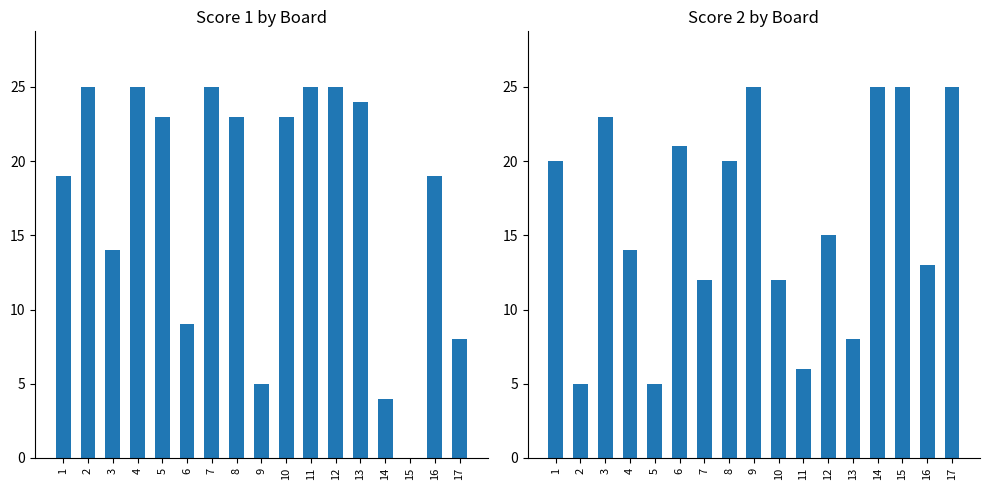

True or false: Score 2 has a value of 5 at 5.

True